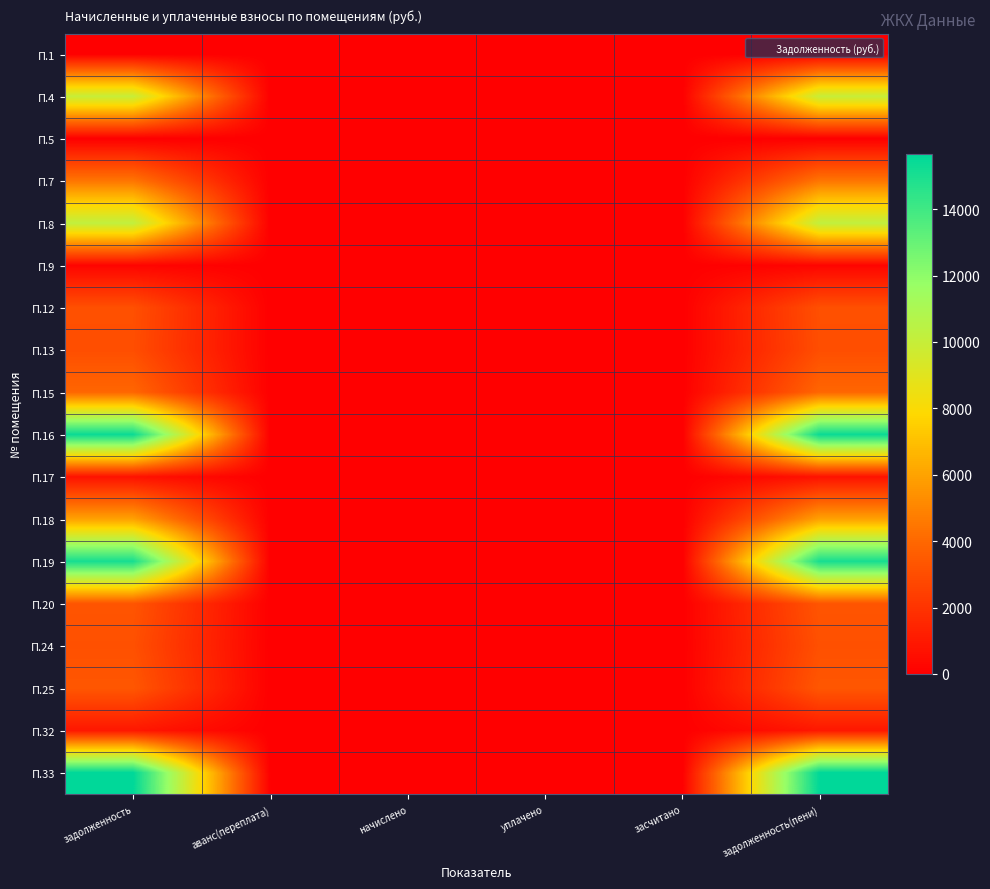

Reading right to left, what are all the values shown in this chart?

П.1: задолженность(пени)=0.0	засчитано=0.0	уплачено=0.0	начислено=0.0	аванс(переплата)=0.0	задолженность=0.0
П.4: задолженность(пени)=10000.0	засчитано=0.0	уплачено=0.0	начислено=0.0	аванс(переплата)=0.0	задолженность=10000.0
П.5: задолженность(пени)=0.1	засчитано=0.0	уплачено=0.0	начислено=0.0	аванс(переплата)=0.0	задолженность=0.1
П.7: задолженность(пени)=4474.3	засчитано=0.0	уплачено=0.0	начислено=0.0	аванс(переплата)=0.0	задолженность=4474.3
П.8: задолженность(пени)=10218.6	засчитано=0.0	уплачено=0.0	начислено=0.0	аванс(переплата)=0.0	задолженность=10218.6
П.9: задолженность(пени)=220.1	засчитано=0.0	уплачено=0.0	начислено=0.0	аванс(переплата)=0.0	задолженность=220.1
П.12: задолженность(пени)=3086.7	засчитано=0.0	уплачено=0.0	начислено=0.0	аванс(переплата)=0.0	задолженность=3086.7
П.13: задолженность(пени)=3017.8	засчитано=0.0	уплачено=0.0	начислено=0.0	аванс(переплата)=0.0	задолженность=3017.8
П.15: задолженность(пени)=3935.3	засчитано=0.0	уплачено=0.0	начислено=0.0	аванс(переплата)=0.0	задолженность=3935.3
П.16: задолженность(пени)=15395.7	засчитано=0.0	уплачено=0.0	начислено=0.0	аванс(переплата)=0.0	задолженность=15395.7
П.17: задолженность(пени)=705.0	засчитано=0.0	уплачено=0.0	начислено=0.0	аванс(переплата)=0.0	задолженность=705.0
П.18: задолженность(пени)=5952.1	засчитано=0.0	уплачено=0.0	начислено=0.0	аванс(переплата)=0.0	задолженность=5952.1
П.19: задолженность(пени)=15057.3	засчитано=0.0	уплачено=0.0	начислено=0.0	аванс(переплата)=0.0	задолженность=15057.3
П.20: задолженность(пени)=3287.1	засчитано=0.0	уплачено=0.0	начислено=0.0	аванс(переплата)=0.0	задолженность=3287.1
П.24: задолженность(пени)=3101.6	засчитано=0.0	уплачено=0.0	начислено=0.0	аванс(переплата)=0.0	задолженность=3101.6
П.25: задолженность(пени)=3361.3	засчитано=0.0	уплачено=0.0	начислено=0.0	аванс(переплата)=0.0	задолженность=3361.3
П.32: задолженность(пени)=925.5	засчитано=0.0	уплачено=0.0	начислено=0.0	аванс(переплата)=0.0	задолженность=925.5
П.33: задолженность(пени)=15666.4	засчитано=0.0	уплачено=0.0	начислено=0.0	аванс(переплата)=0.0	задолженность=15666.4